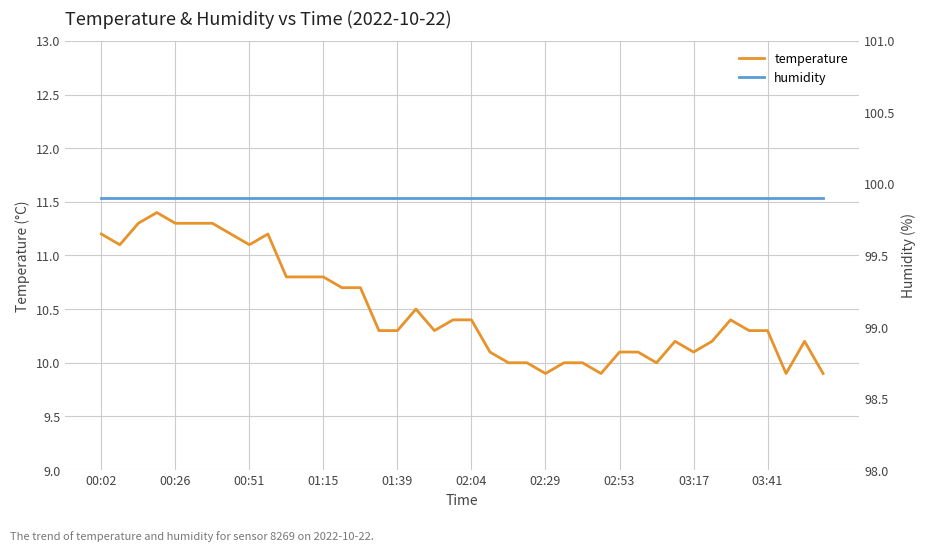

Reading left to right, extract all data points from this chart.

temperature: 11.2	11.1	11.3	11.4	11.3	11.3	11.3	11.2	11.1	11.2	10.8	10.8	10.8	10.7	10.7	10.3	10.3	10.5	10.3	10.4	10.4	10.1	10.0	10.0	9.9	10.0	10.0	9.9	10.1	10.1	10.0	10.2	10.1	10.2	10.4	10.3	10.3	9.9	10.2	9.9
humidity: 99.9	99.9	99.9	99.9	99.9	99.9	99.9	99.9	99.9	99.9	99.9	99.9	99.9	99.9	99.9	99.9	99.9	99.9	99.9	99.9	99.9	99.9	99.9	99.9	99.9	99.9	99.9	99.9	99.9	99.9	99.9	99.9	99.9	99.9	99.9	99.9	99.9	99.9	99.9	99.9